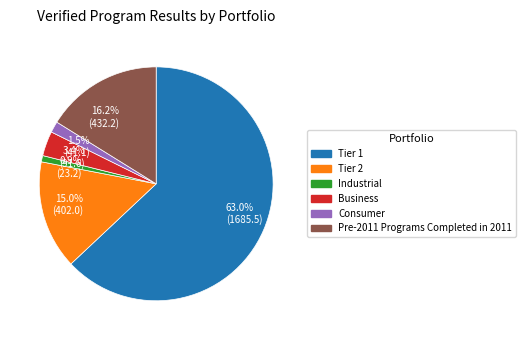

Which has a higher value, Tier 2 or Pre-2011 Programs Completed in 2011?

Pre-2011 Programs Completed in 2011